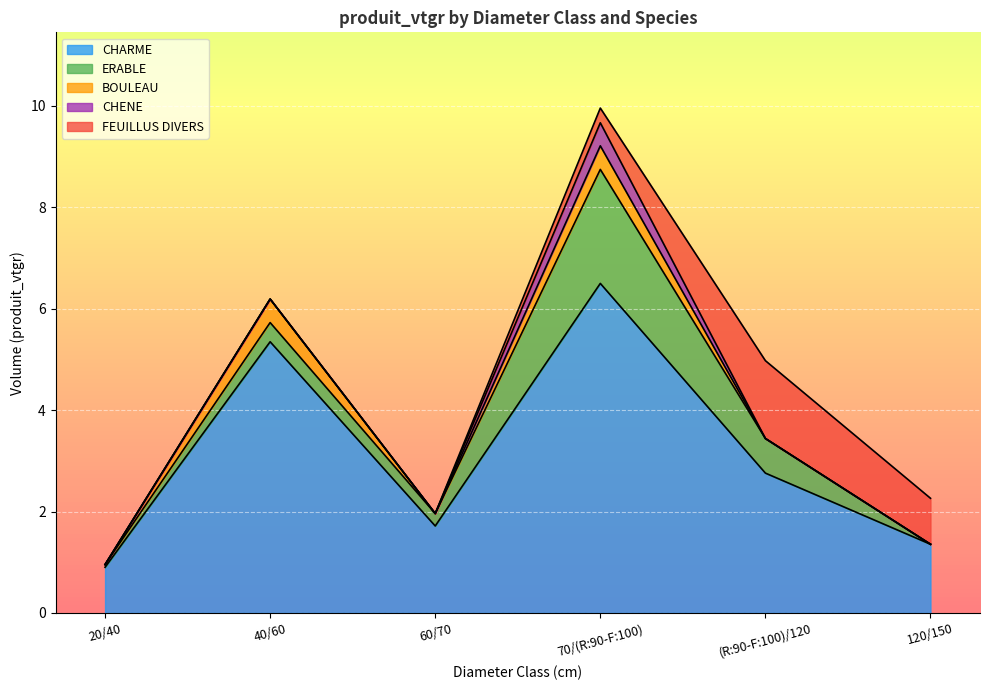

Which series has the largest total across all categories?

CHARME